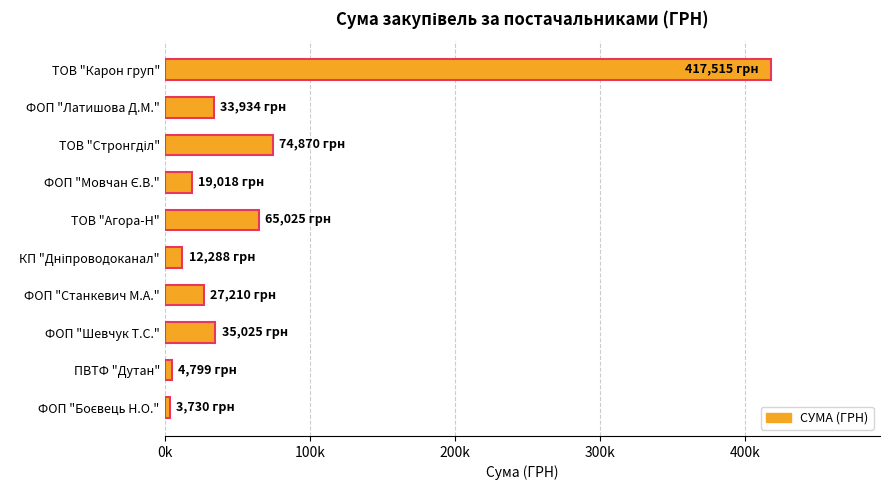

Are the bars horizontal?

Yes